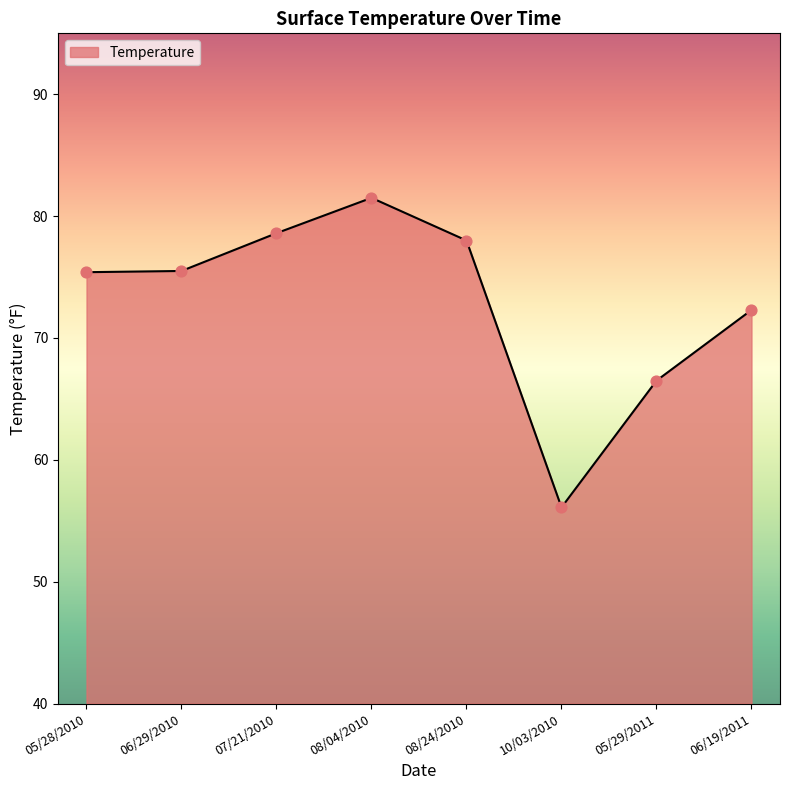

Which has a higher value, 10/03/2010 or 05/29/2011?

05/29/2011